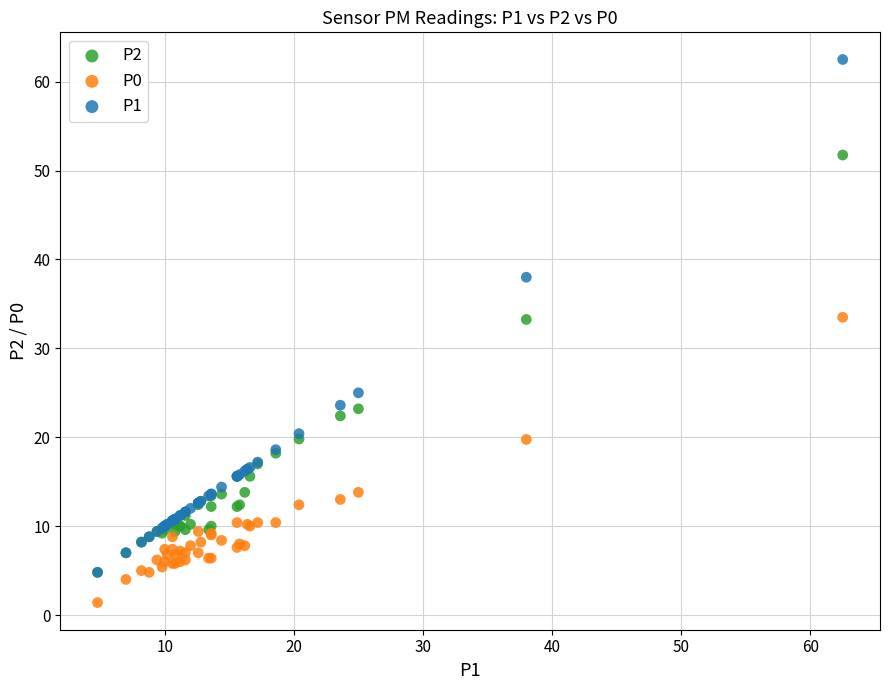

Which series has the largest Y range (max minus min)?

P1